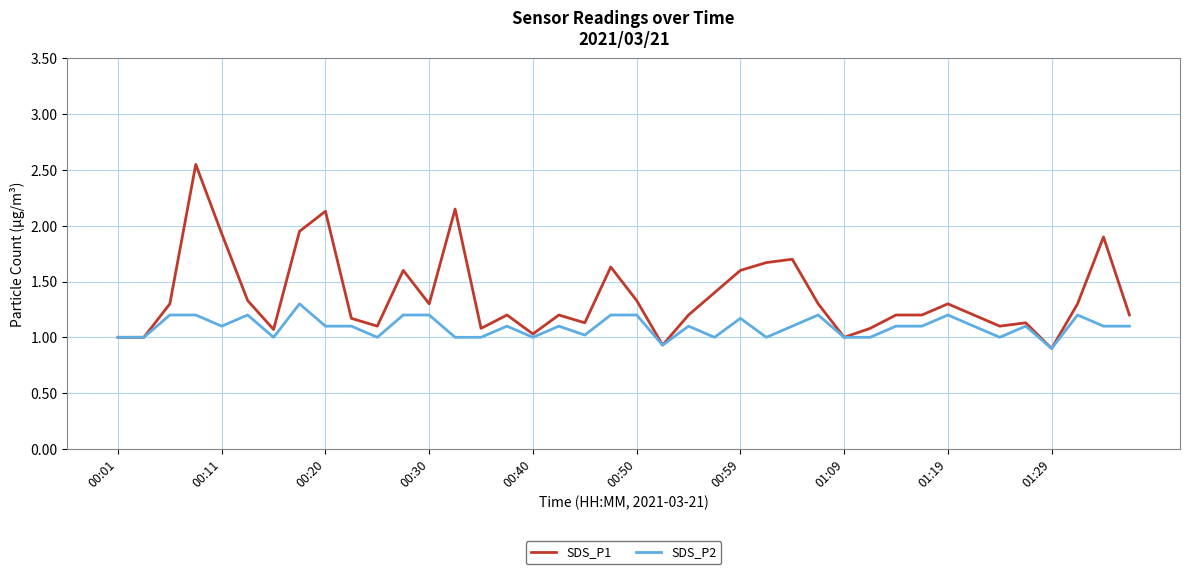

List the series in order of their peak value, highest first.

SDS_P1, SDS_P2